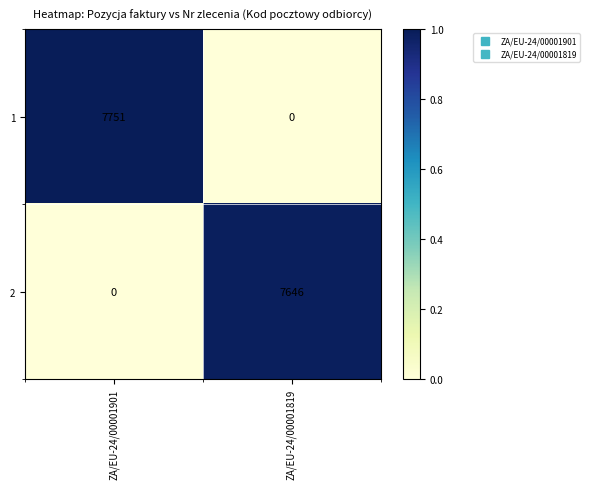

What is the sum of all 2 values?

7646